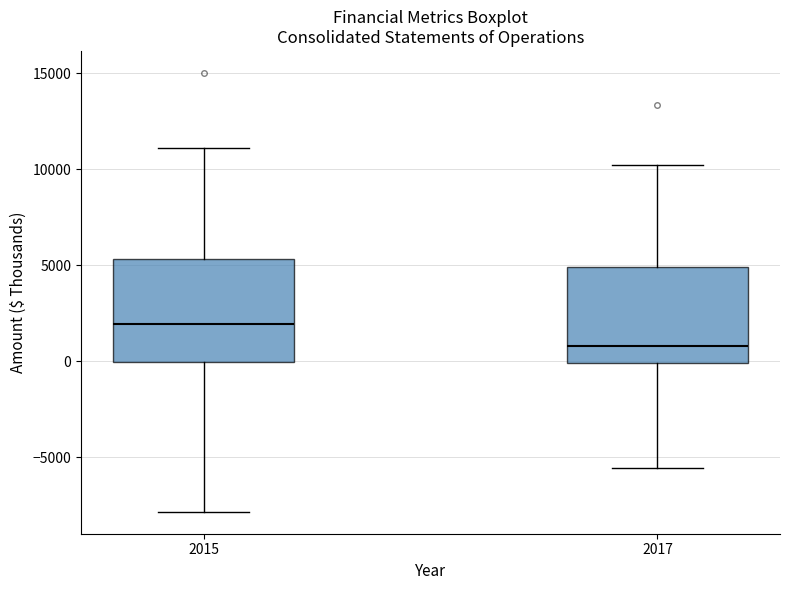

Reading left to right, read every box against the y-axis: the position of its median line, the range the box covers, and the ends of its whiskers. The values are not printed on the chart, so give them approximately, as read against the axis.

2015: median 2000, box 0 to 5500, whiskers -8000 to 11000
2017: median 1000, box 0 to 5000, whiskers -5500 to 10000